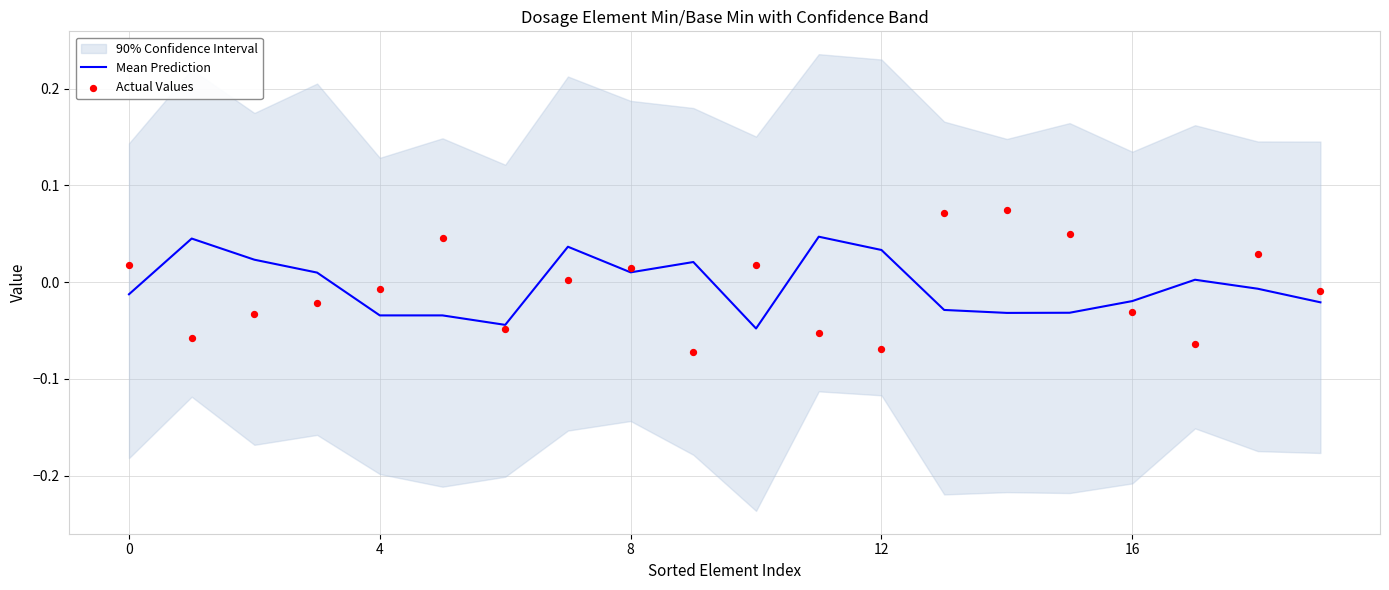

Is the value of Actual Values at 15 greater than the value of Mean Prediction at 8?

Yes